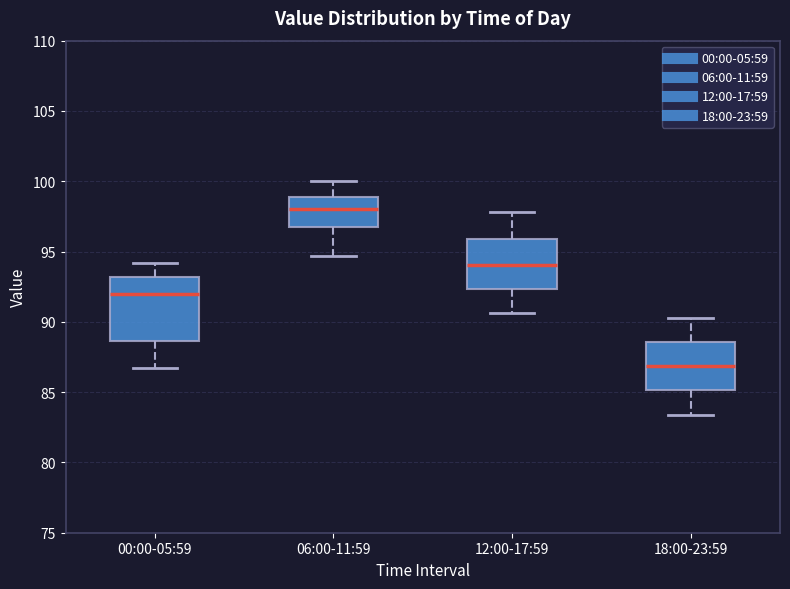

Which box's median line is the lowest?

18:00-23:59